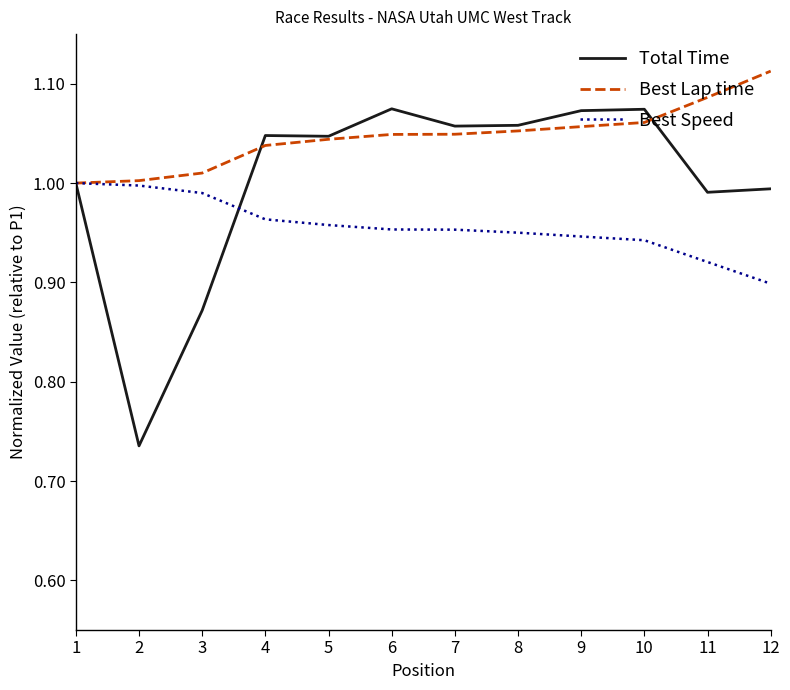

Rank the series by their maximum value, from highest to lowest.

Best Lap time, Total Time, Best Speed